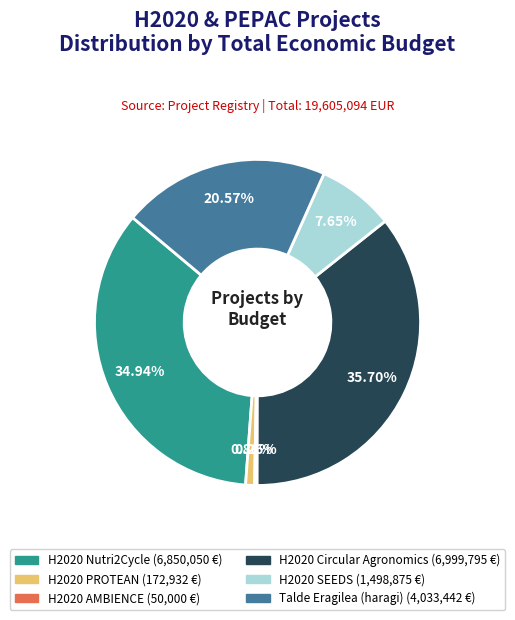

Does H2020 Nutri2Cycle represent more than half of the total?

No